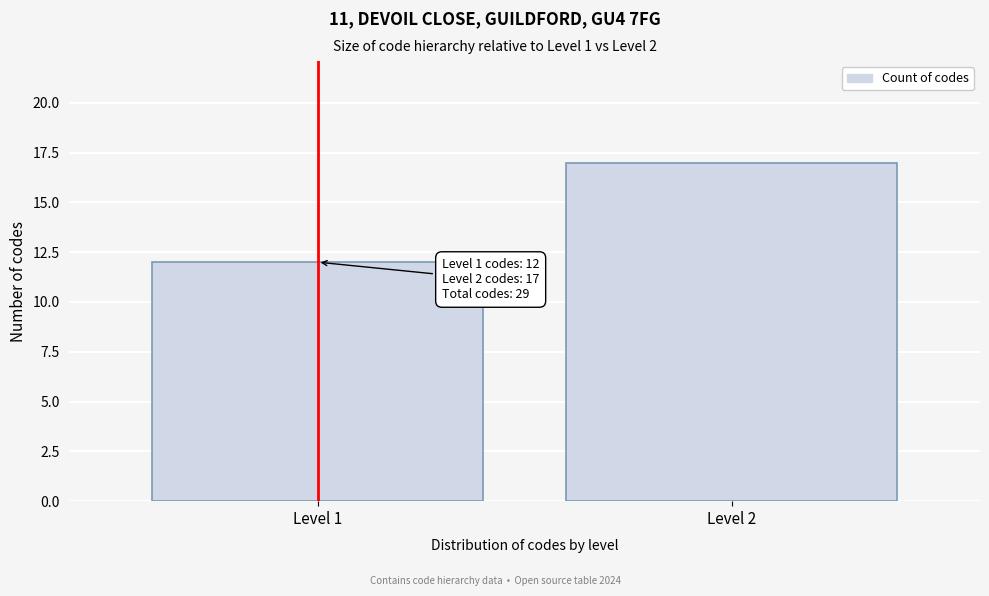

Reading left to right, list all the values displayed in this chart.

12	17